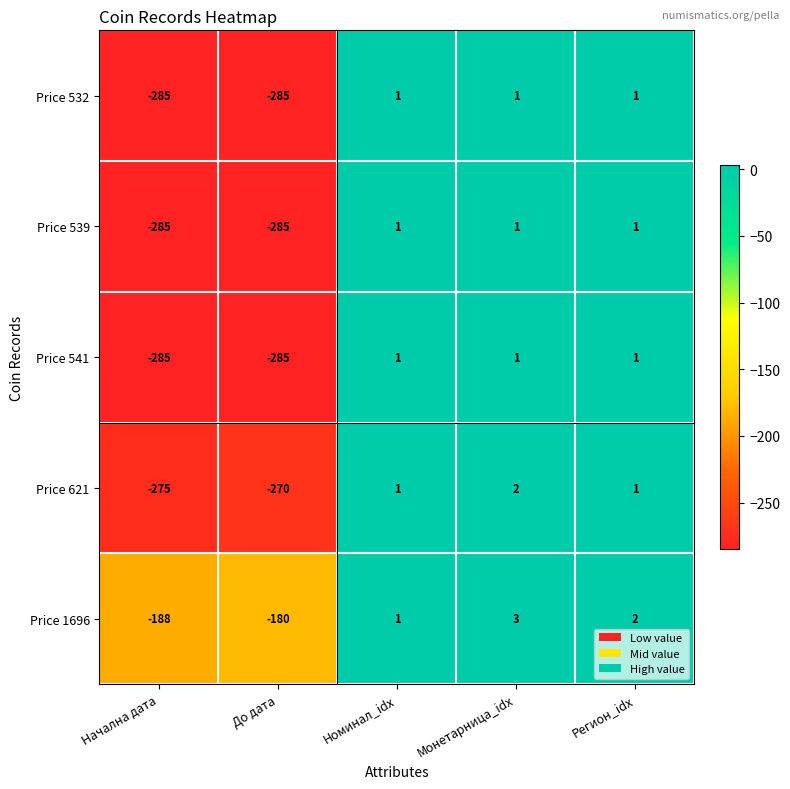

True or false: Price 541 has a value of 1 at Монетарница_idx.

True